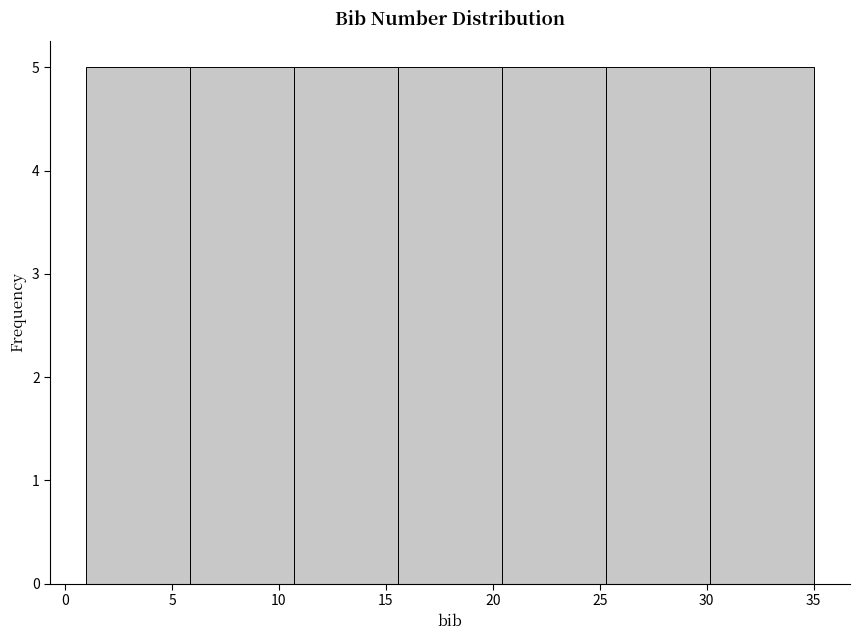

Reading left to right, list every bar in this chart as the range it spans on the x-axis followed by its height. Neither the bar edges nor the heights are printed on the chart, so give them approximately, as read against the axes.

1.0 to 6.0: 5
6.0 to 10.5: 5
10.5 to 15.5: 5
15.5 to 20.5: 5
20.5 to 25.5: 5
25.5 to 30.0: 5
30.0 to 35.0: 5